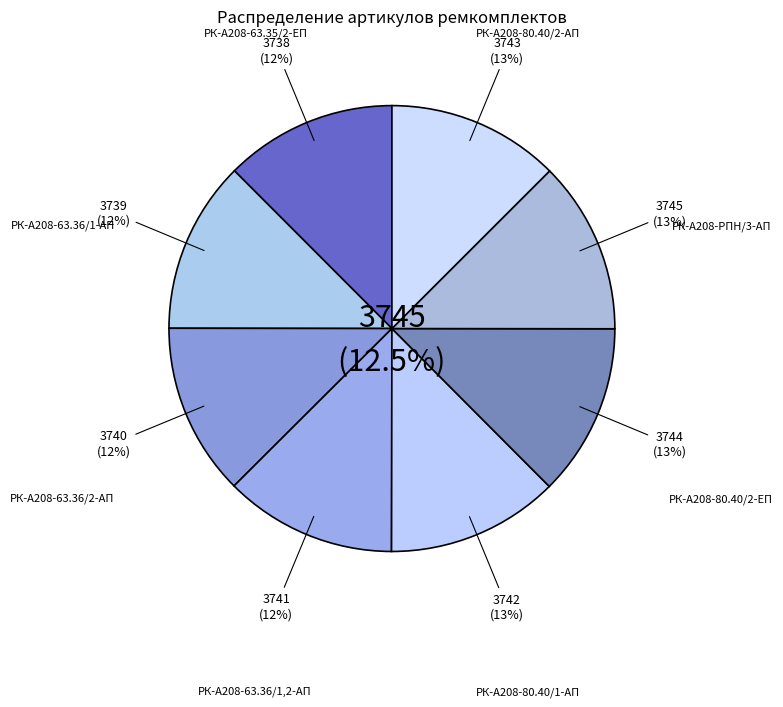

Count the number of slices in the pie.

8